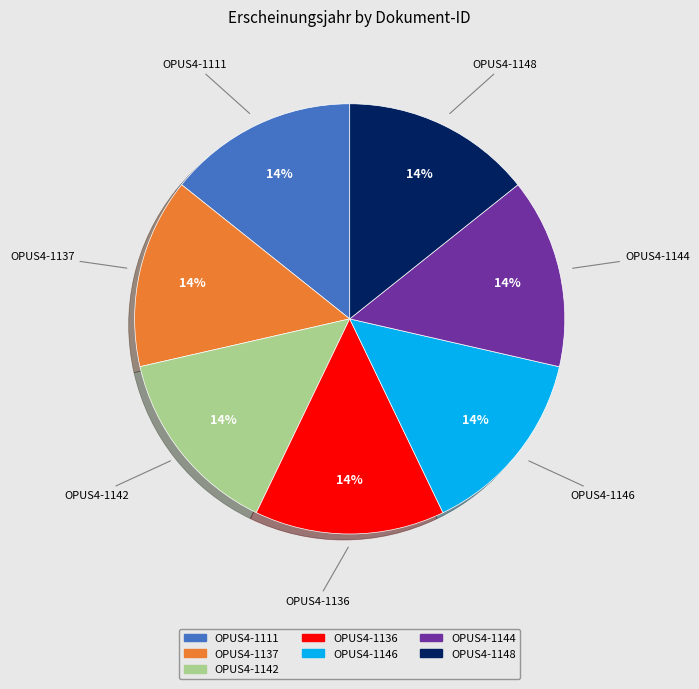

Do OPUS4-1137 and OPUS4-1111 together represent more than half of the pie?

No